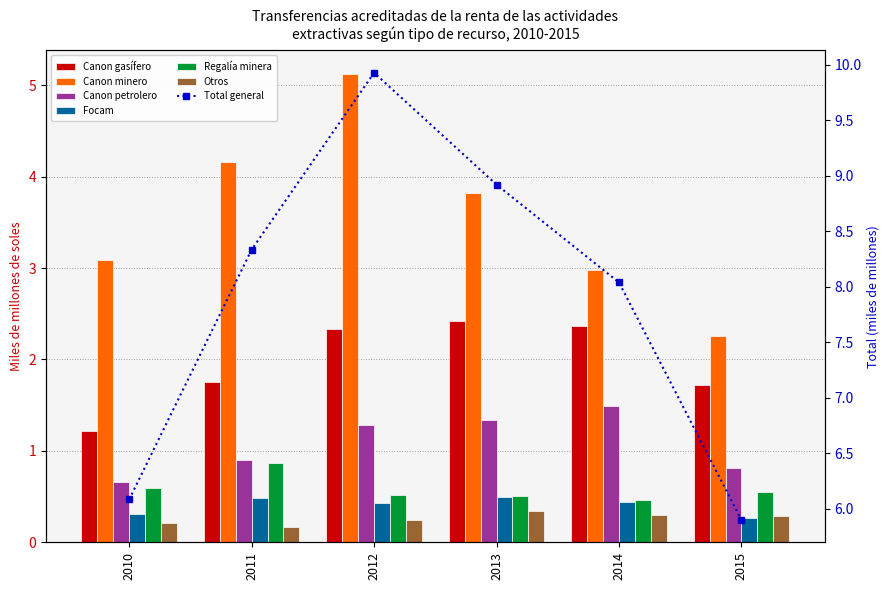

The value of Canon minero at 2010 is 1.4. True or false?

False